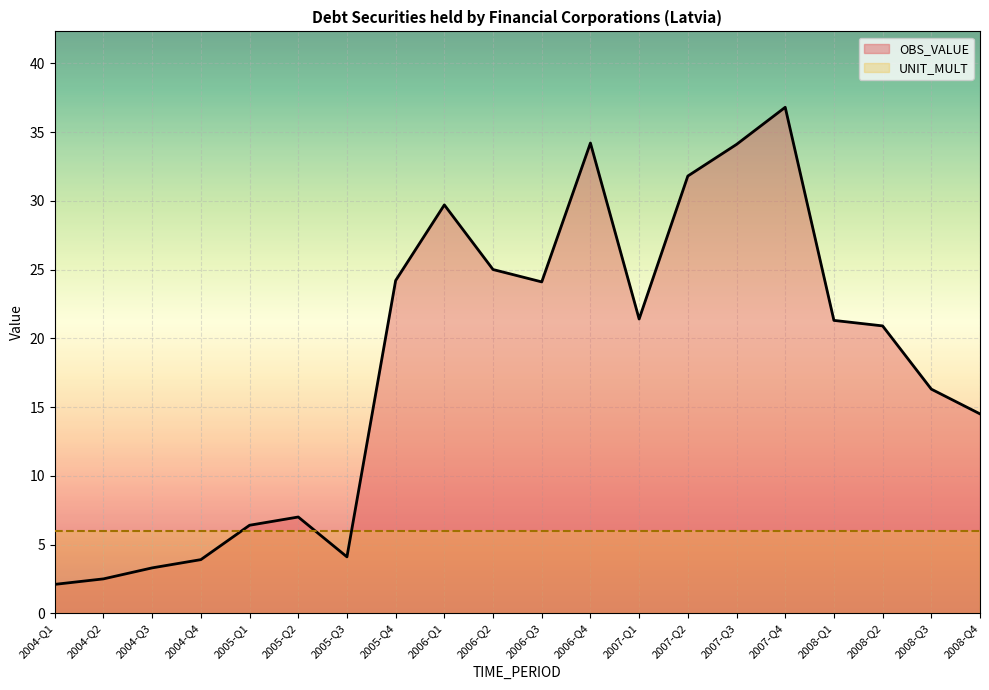

At which category does the data reach its first local peak?

2005-Q2